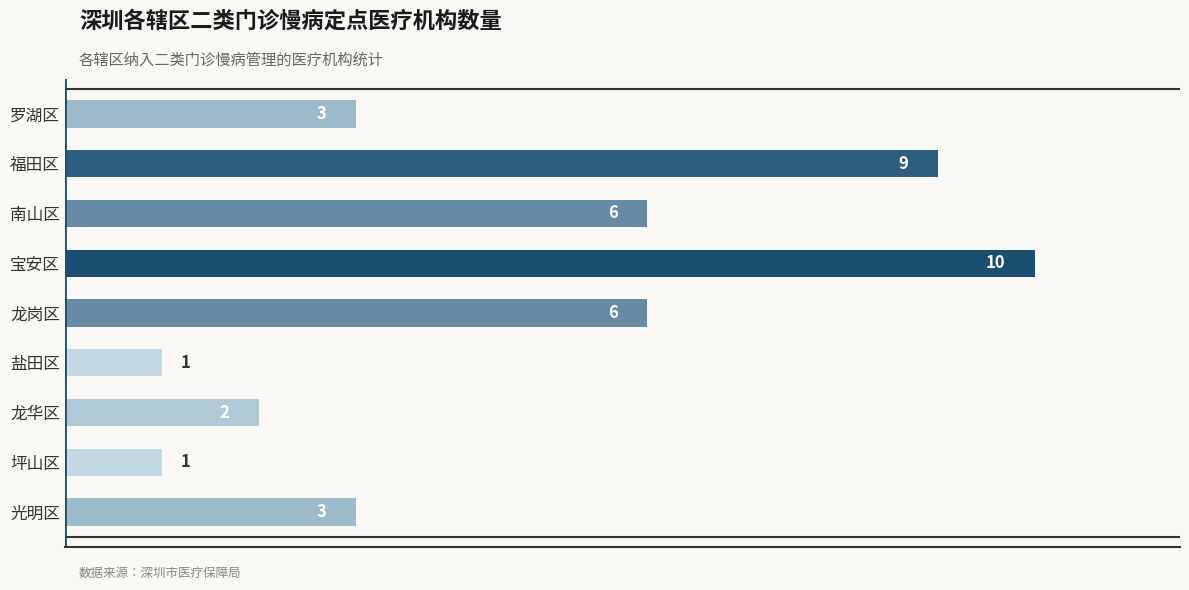

Count the number of categories in the chart.

9